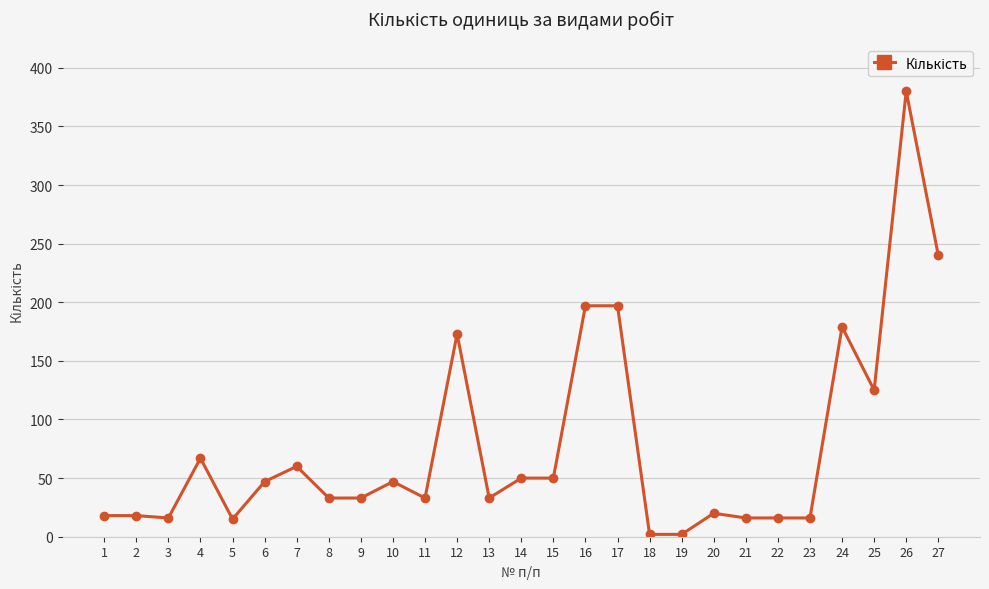

Is this an area chart (filled region under the line)?

No